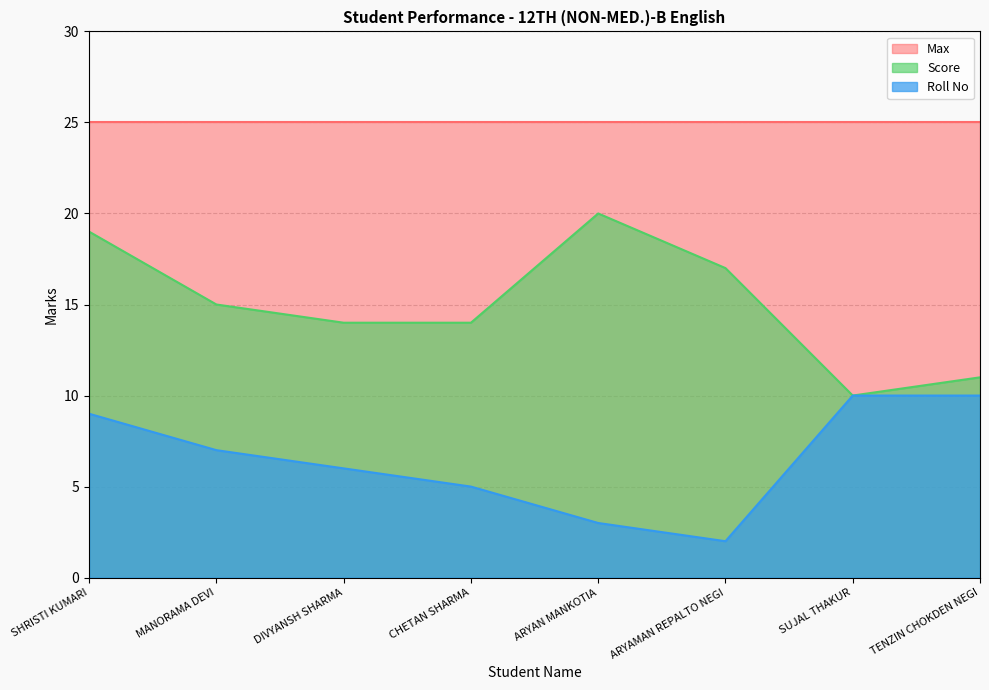

Which series has the largest range (max minus min)?

Score